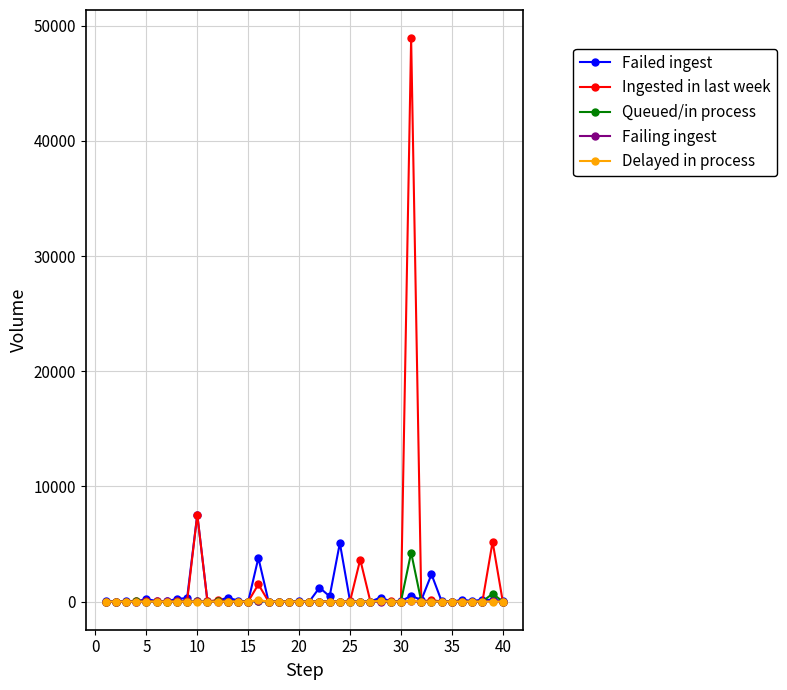

What is the maximum value shown in the chart?

48928